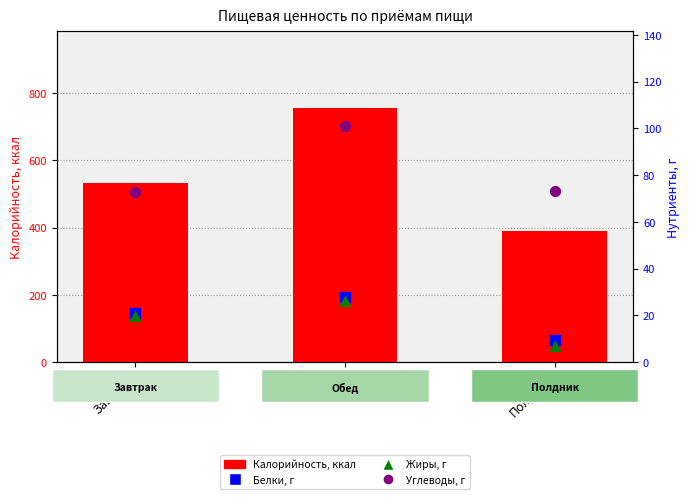

Which series has the widest spread of Y values?

Калорийность